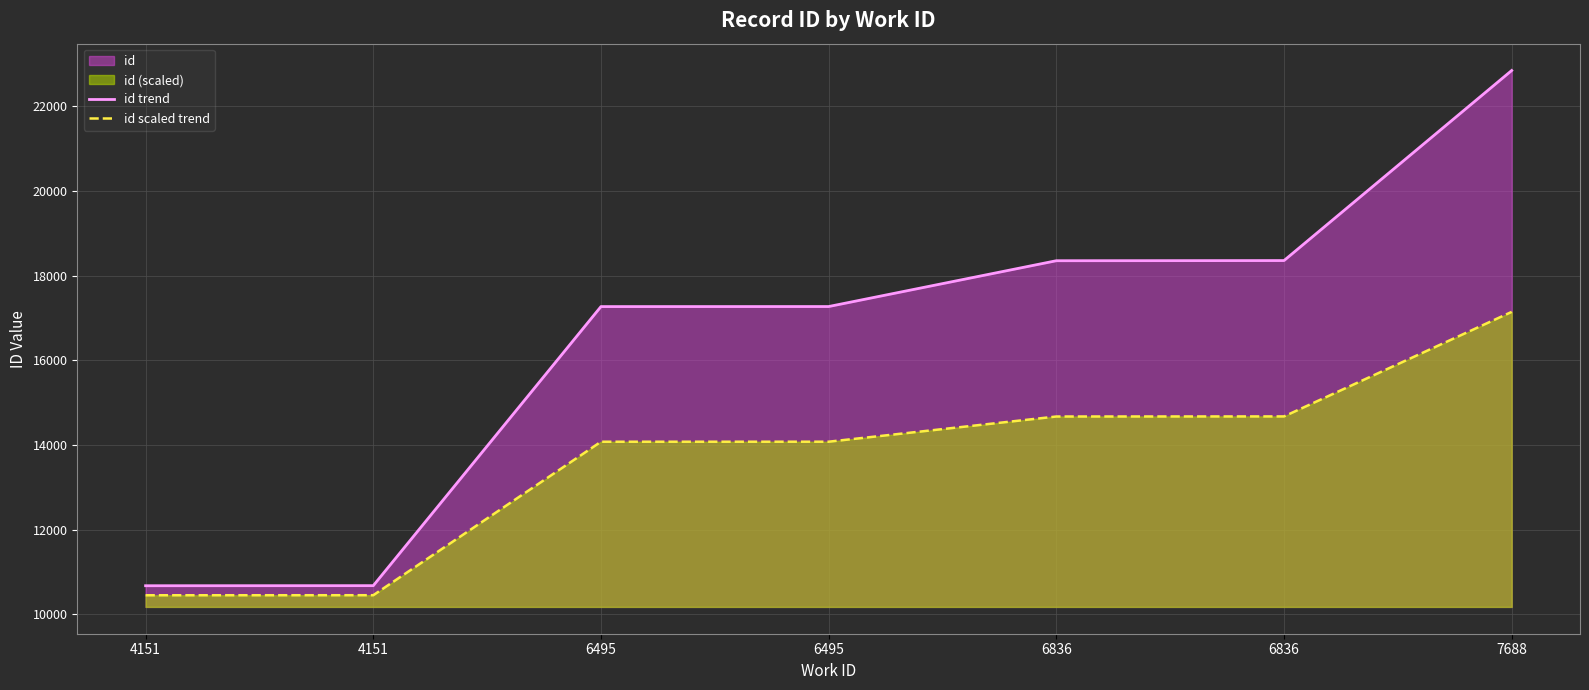

What is the difference between the maximum and second lowest values in the id scaled trend series?

6691.9